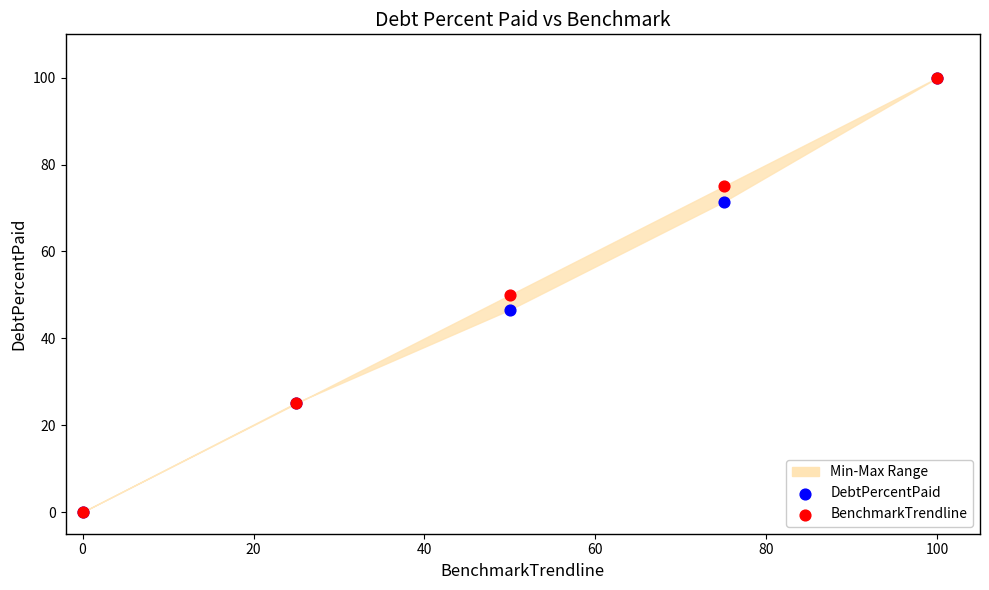

Which series contains the highest Y value?

DebtPercentPaid